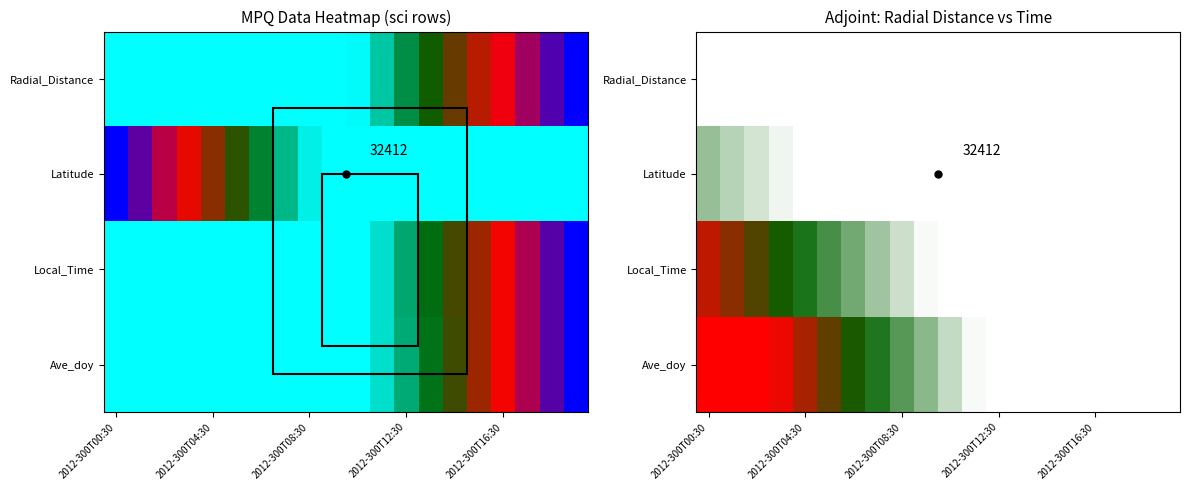

Which series has the widest spread of values?

Ave_doy